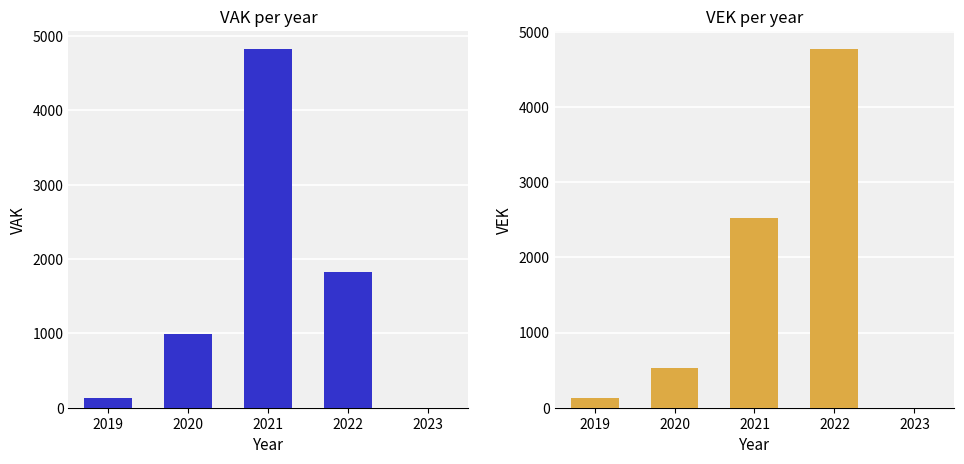

At which label does VEK first exceed 532?

2021